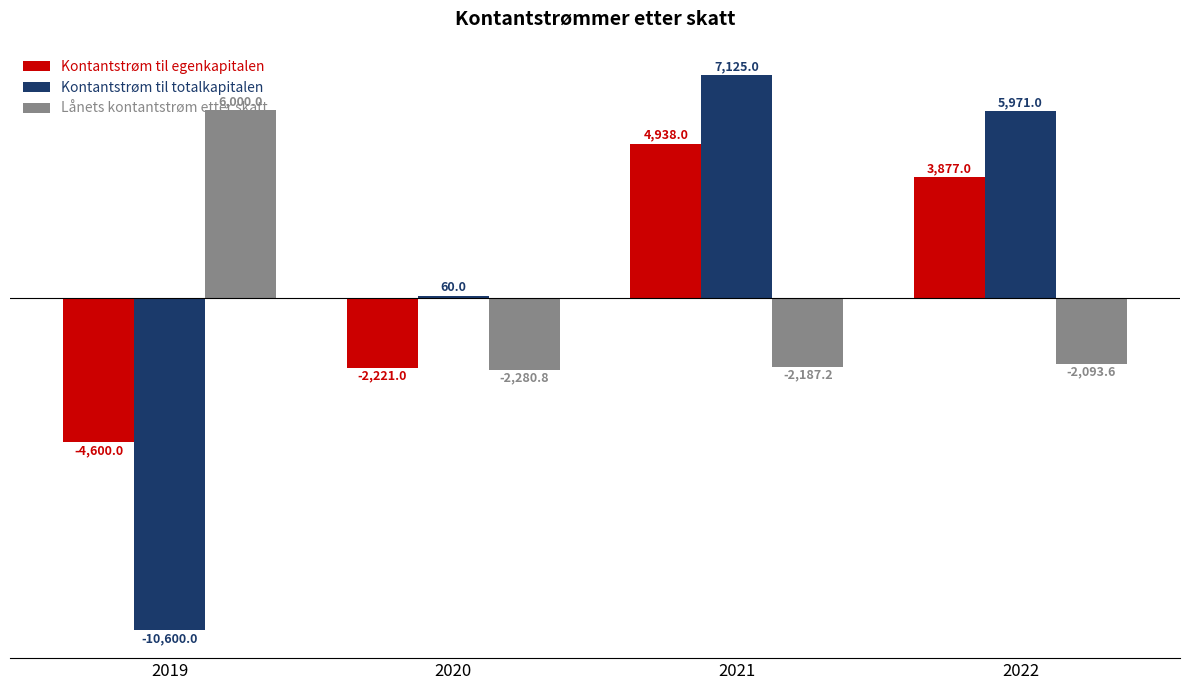

The Kontantstrøm til totalkapitalen series shows 1579.1 at 2022. True or false?

False